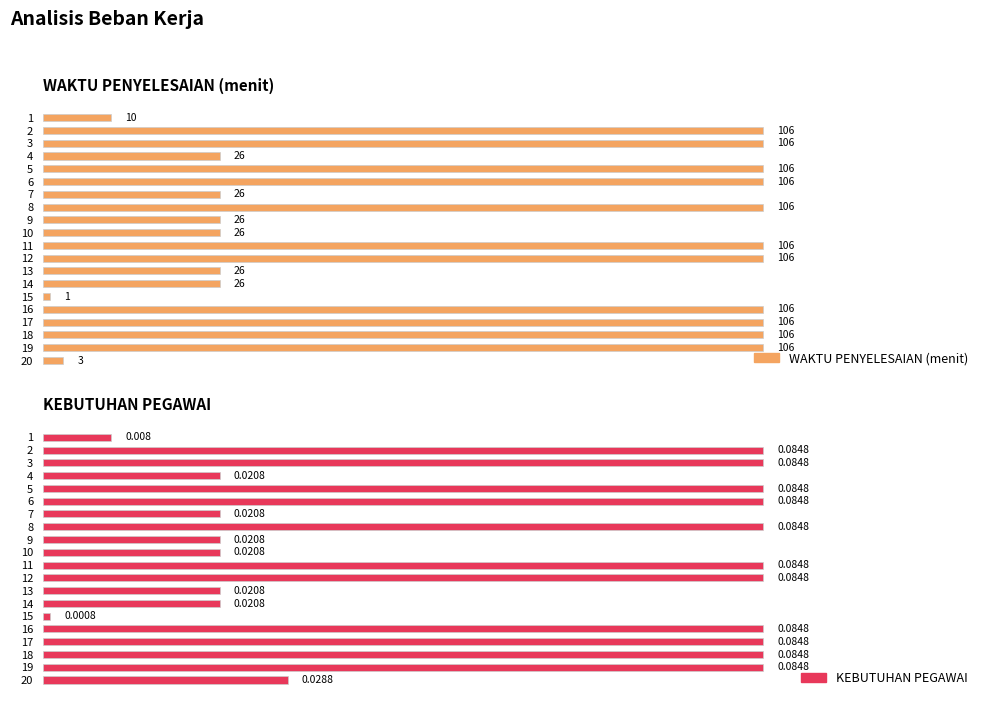

Are the bars horizontal?

Yes